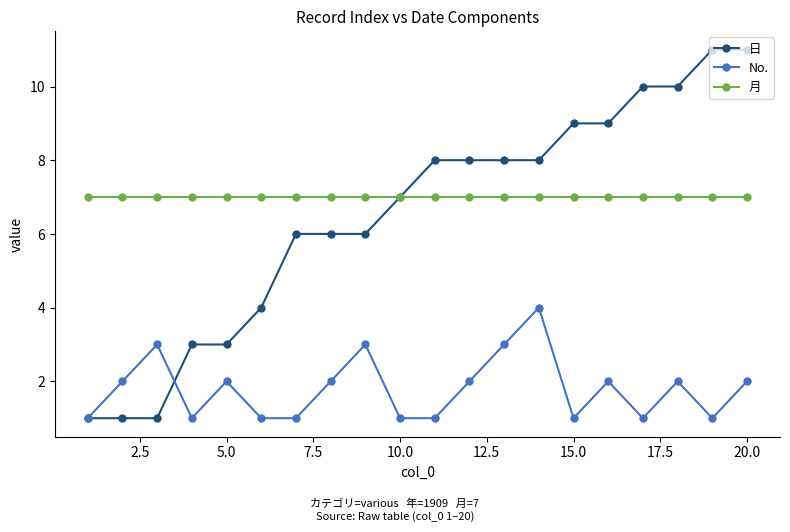

What is the minimum value for 日?

1